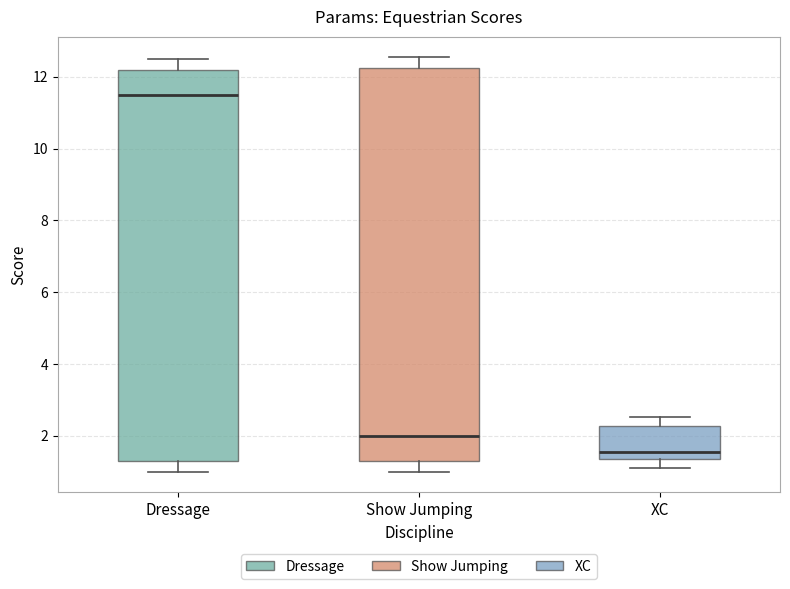

Reading left to right, read every box against the y-axis: the position of its median line, the range the box covers, and the ends of its whiskers. The values are not printed on the chart, so give them approximately, as read against the axis.

Dressage: median 11.6, box 1.4 to 12.2, whiskers 1.0 to 12.6
Show Jumping: median 2.0, box 1.4 to 12.2, whiskers 1.0 to 12.6
XC: median 1.6, box 1.4 to 2.2, whiskers 1.2 to 2.6